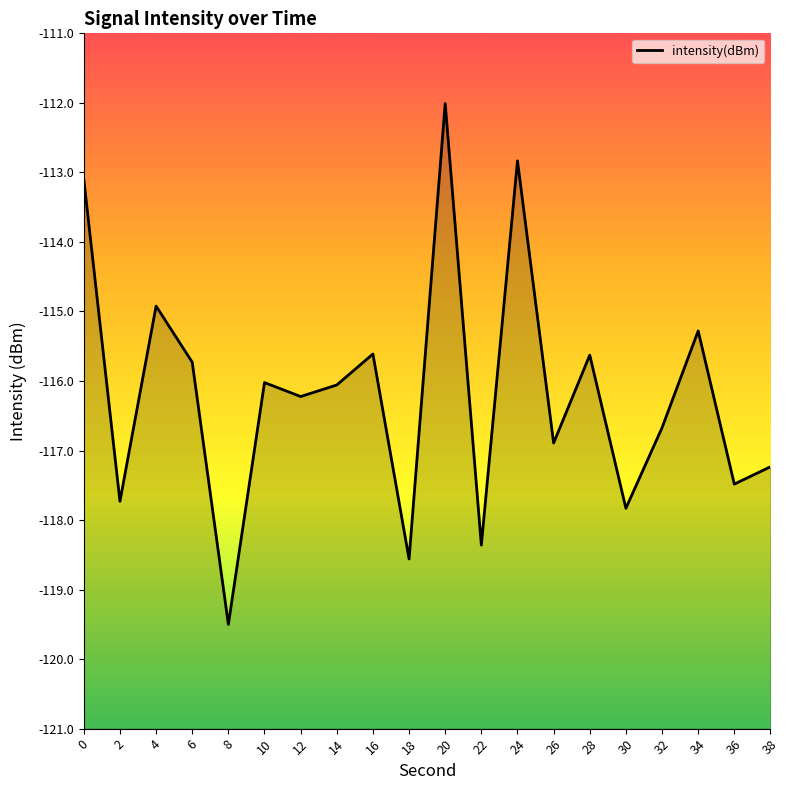

What is the value of the 20th point from the left?

-117.2